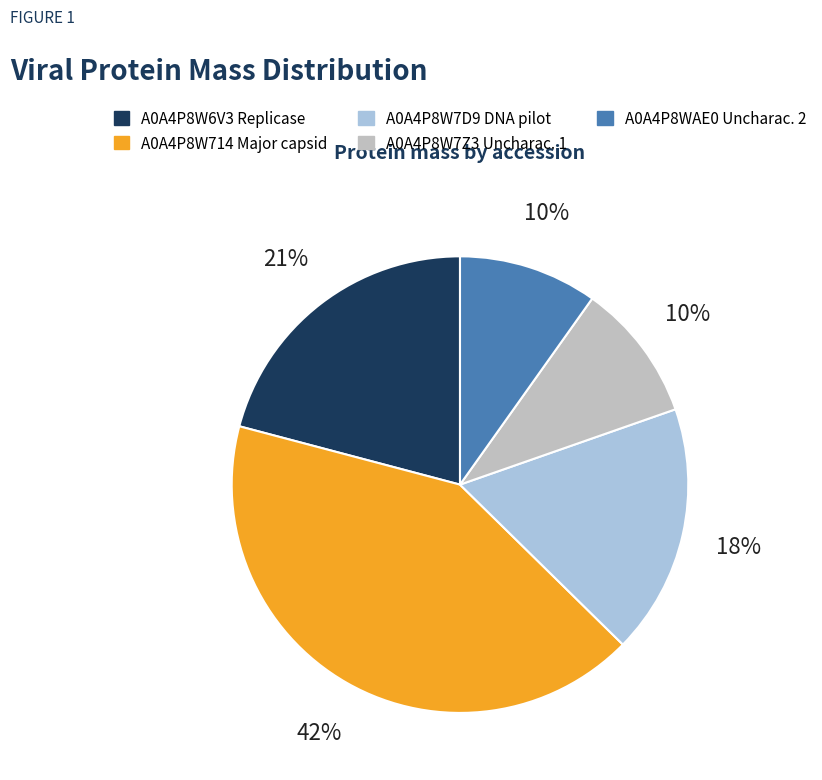

Count the number of slices in the pie.

5